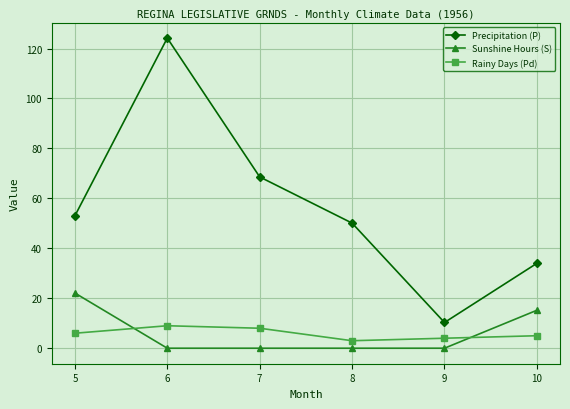

How many lines are shown in the chart?

3